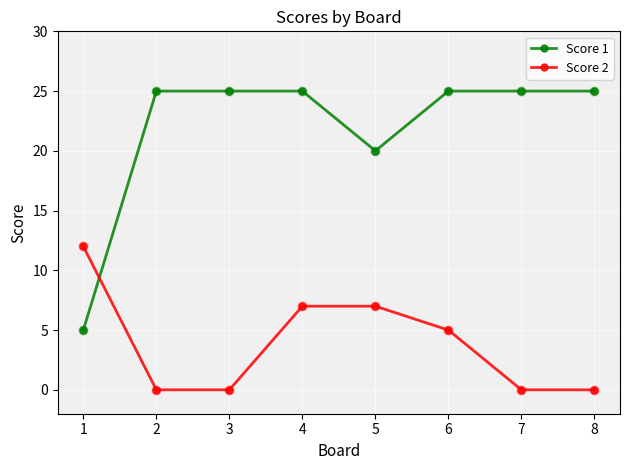

Which series has the widest spread of values?

Score 1